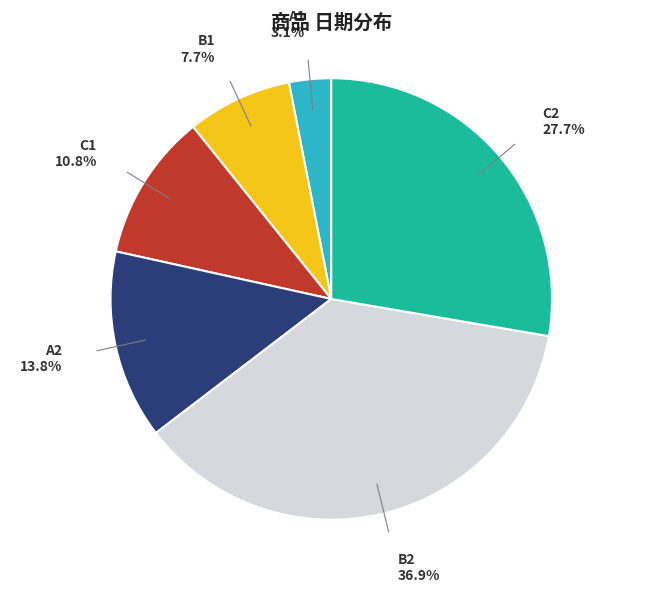

True or false: B2 accounts for 28% of the total.

False